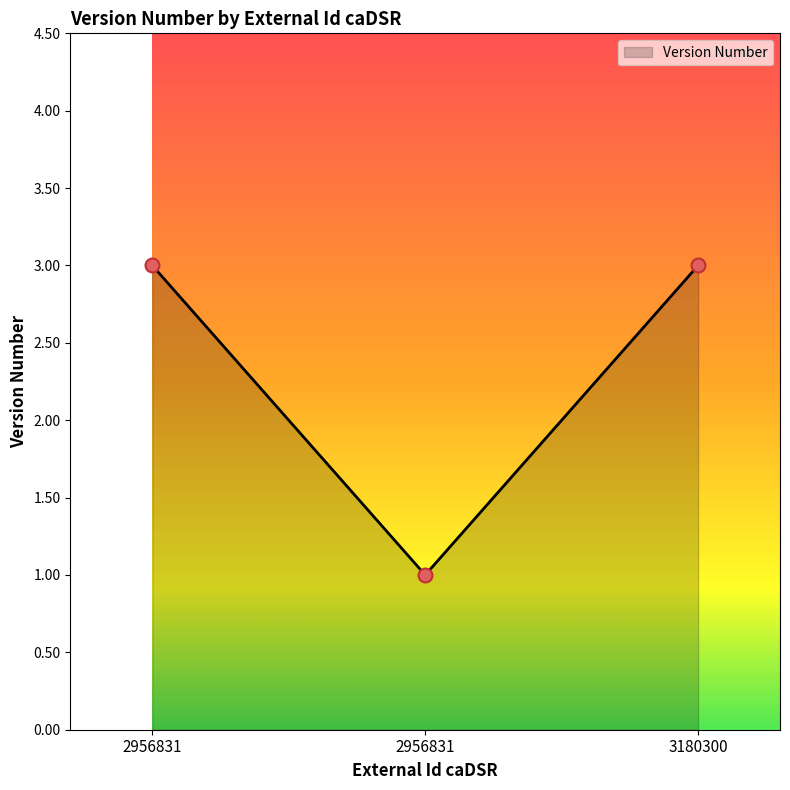

Which has a higher value, 3180300 or 2956831?

3180300